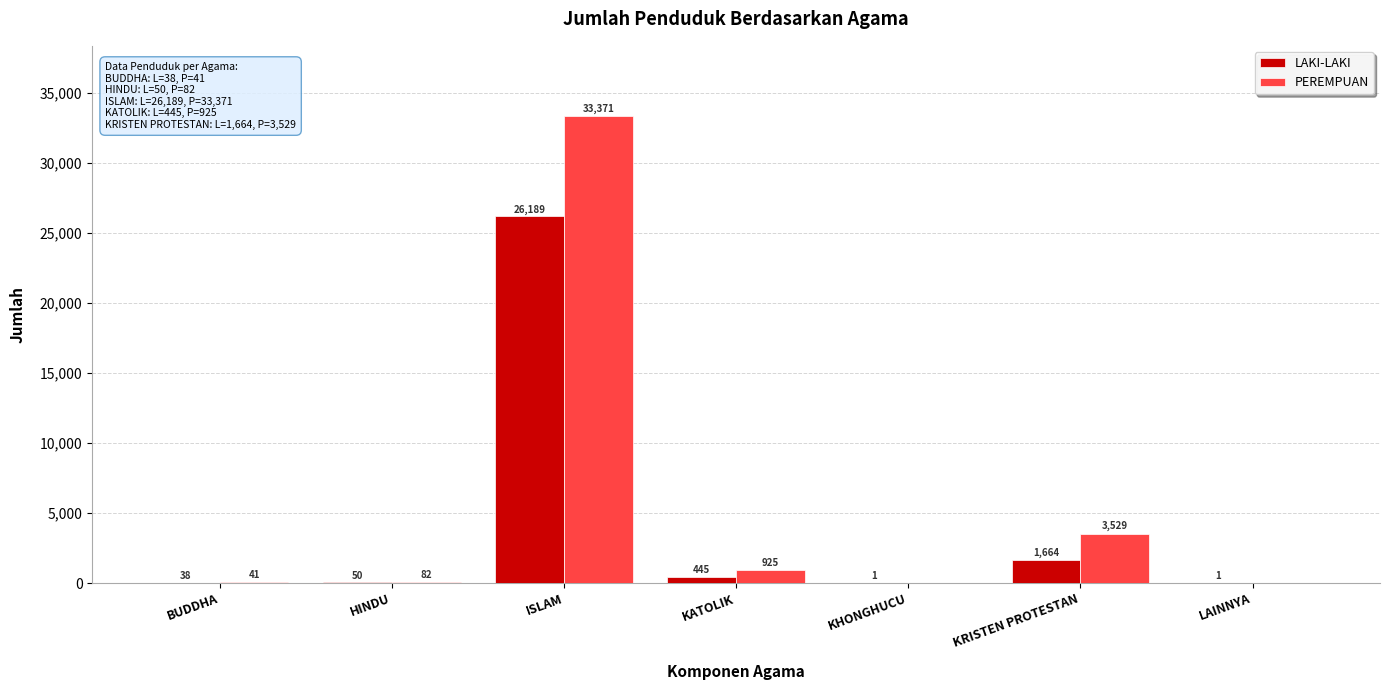

True or false: LAKI-LAKI has a value of 1664 at KRISTEN PROTESTAN.

True